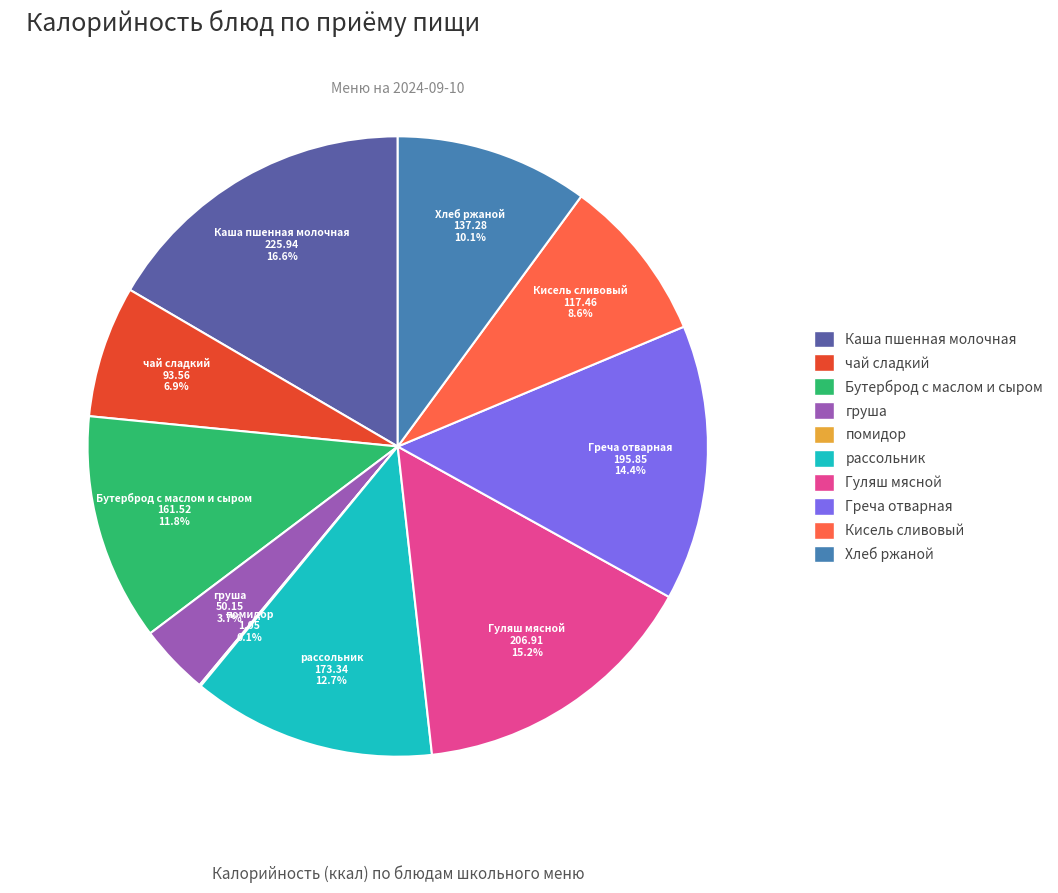

What is the largest slice in the pie chart?

Каша пшенная молочная